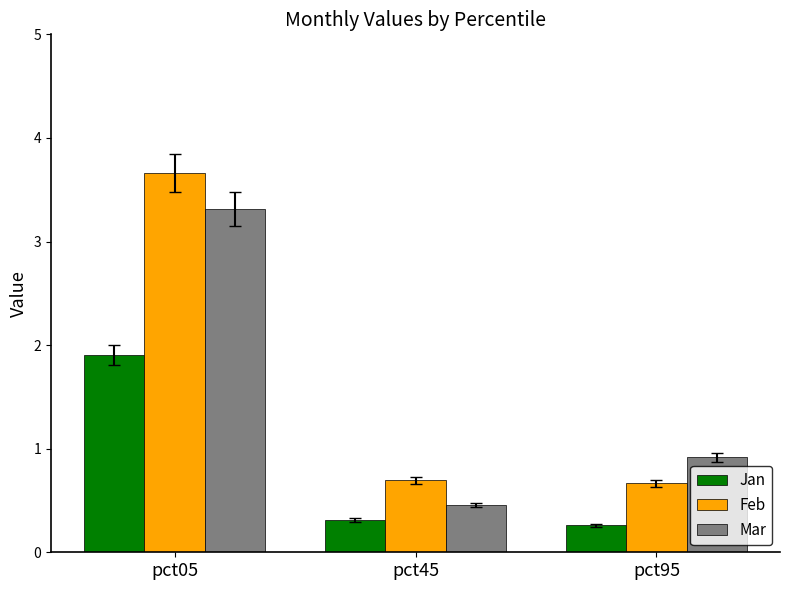

Which series has the largest total across all categories?

Feb